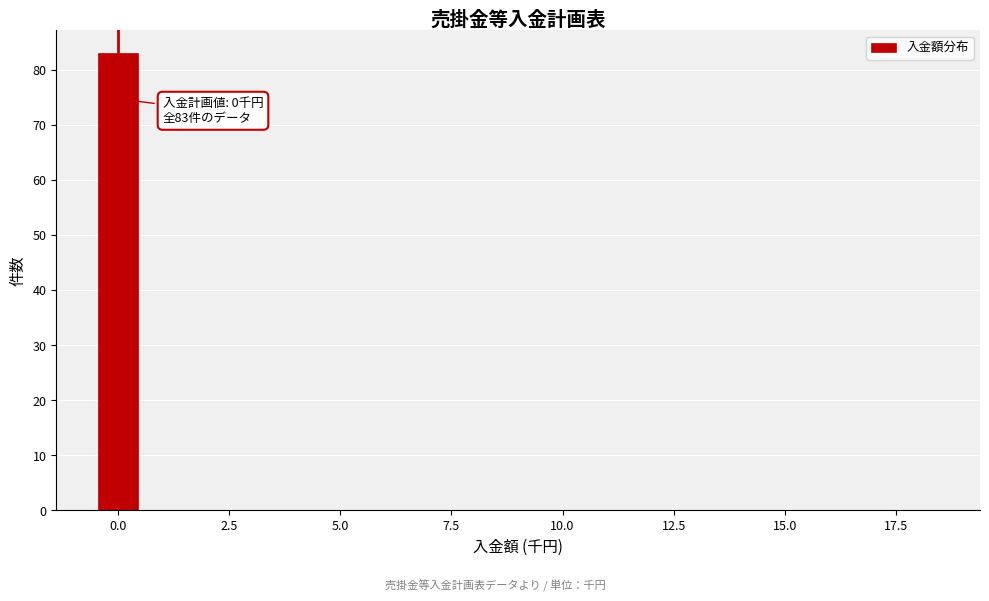

Around what value on the x-axis is the tallest bar? Give the approximate position of its centre, as read against the axis.

0.0